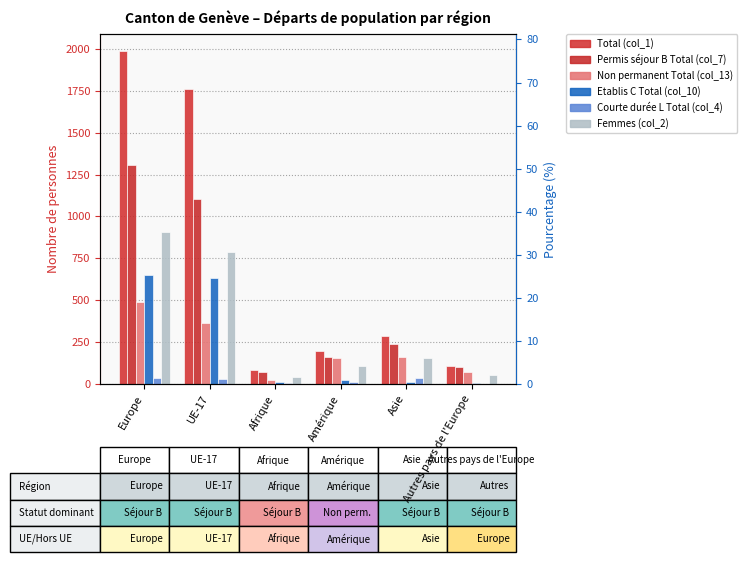

At Afrique, list the series in order from smallest to largest.

Courte durée L Total (col_4), Etablis C Total (col_10), Non permanent Total (col_13), Femmes (col_2), Permis séjour B Total (col_7), Total (col_1)